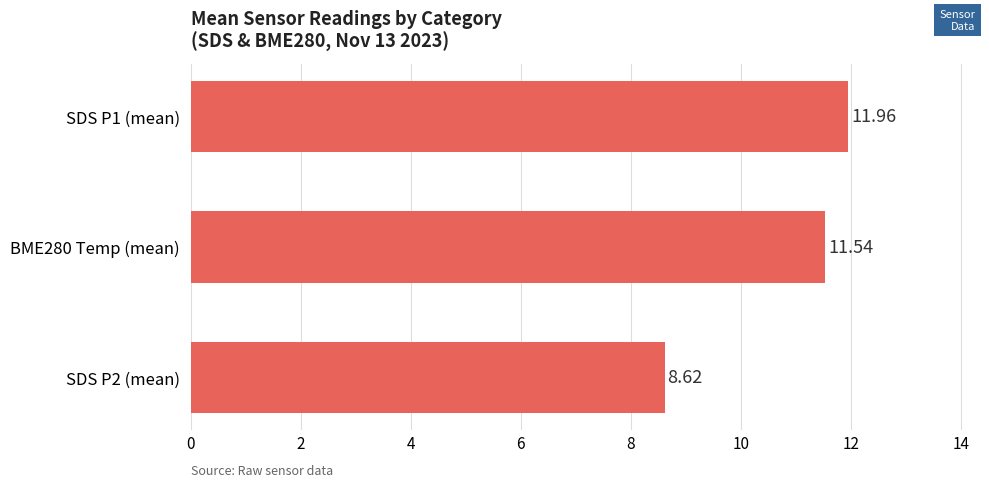

What is the sum of all values?

32.1